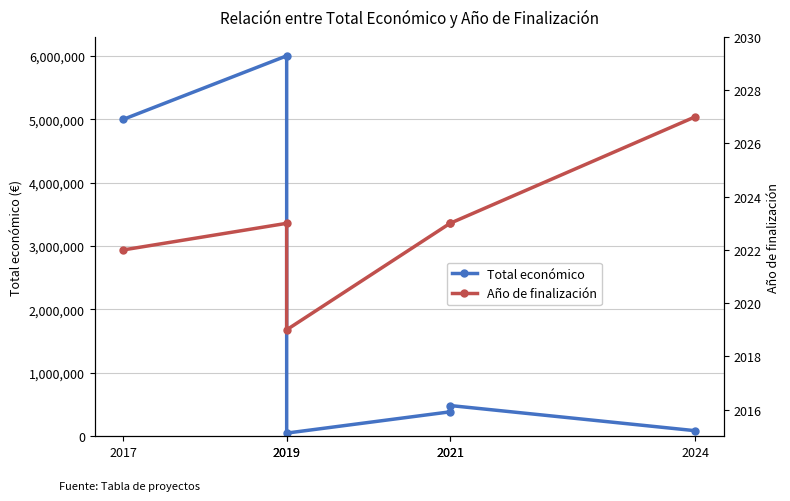

At which label does Año de finalización first exceed 2023?

2024